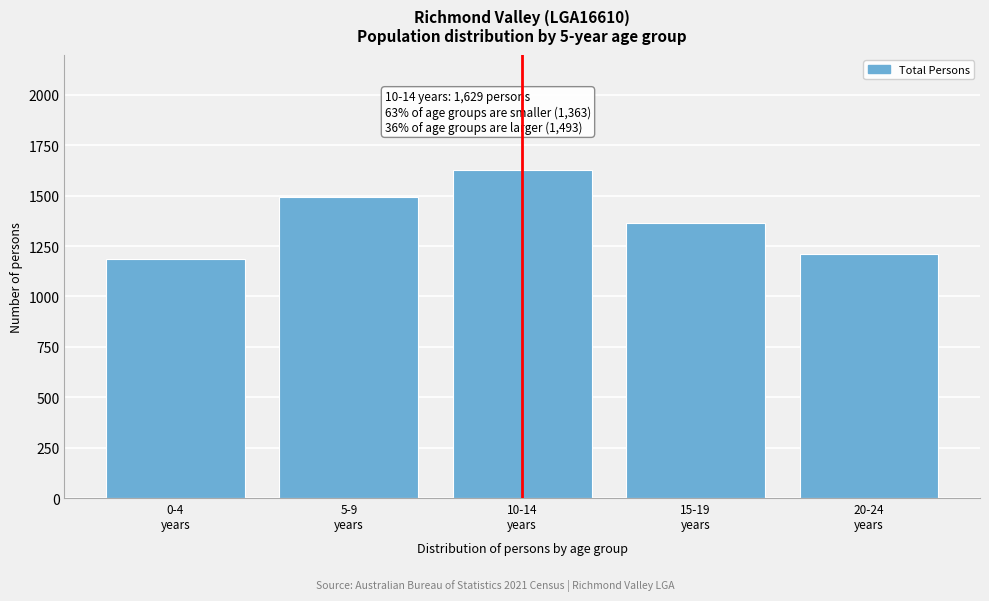

Reading left to right, transcribe all the data shown in this chart.

1188	1493	1629	1363	1209